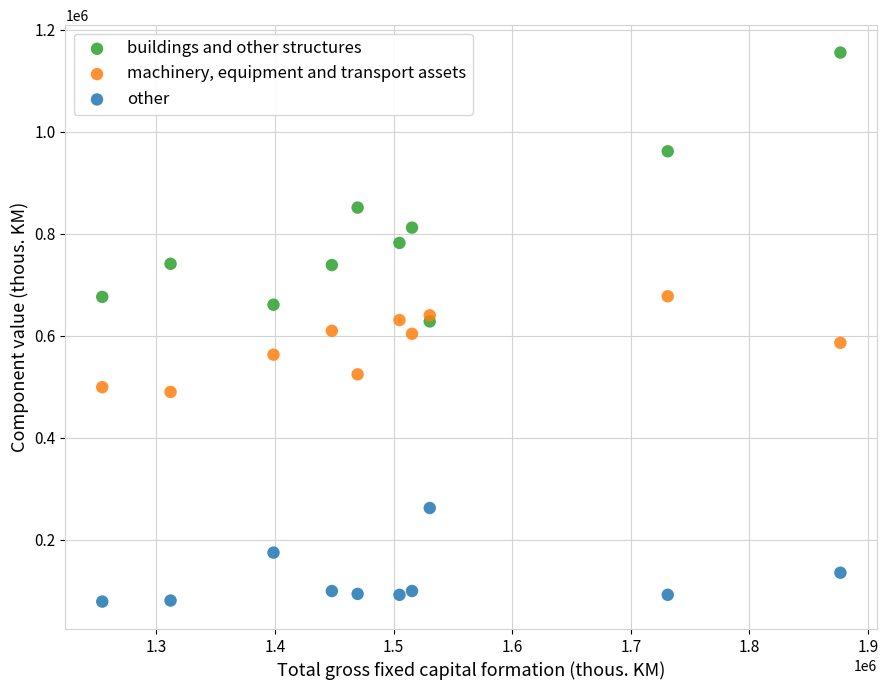

In the buildings and other structures series, what Y value is closest to 891463?

851218